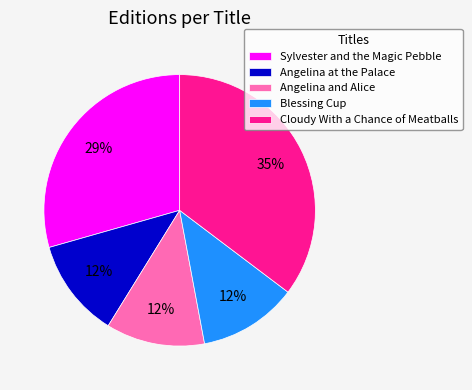

Which slice is the largest?

Cloudy With a Chance of Meatballs